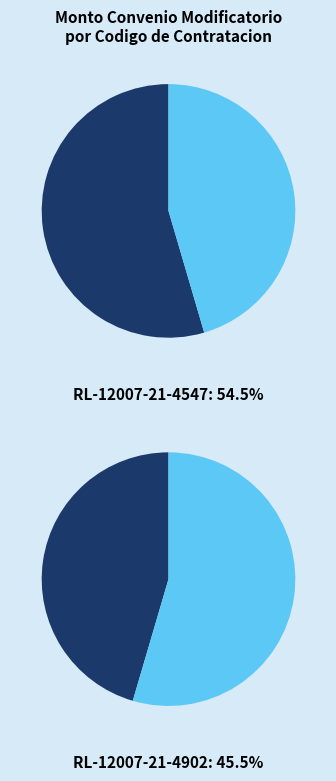

What is the smallest slice in the pie chart?

RL-12007-21-4902